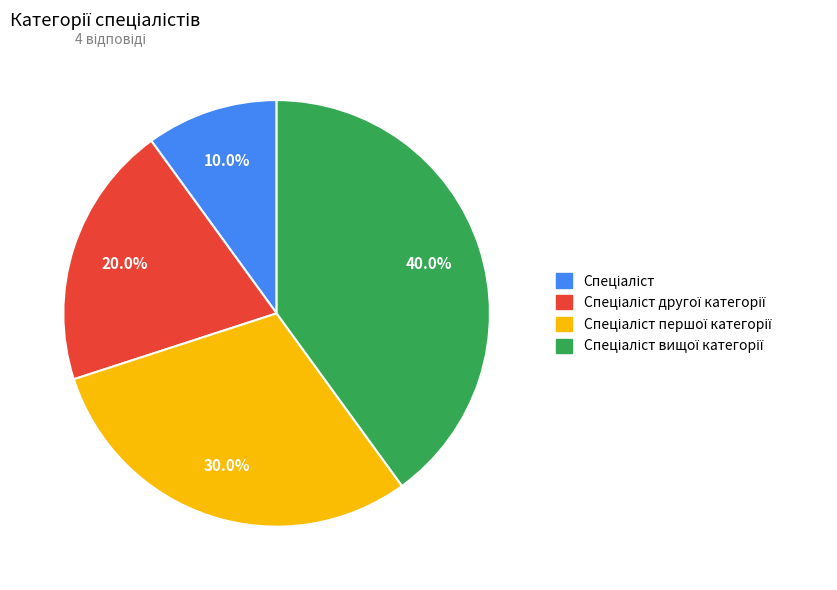

How many slices are in this pie chart?

4